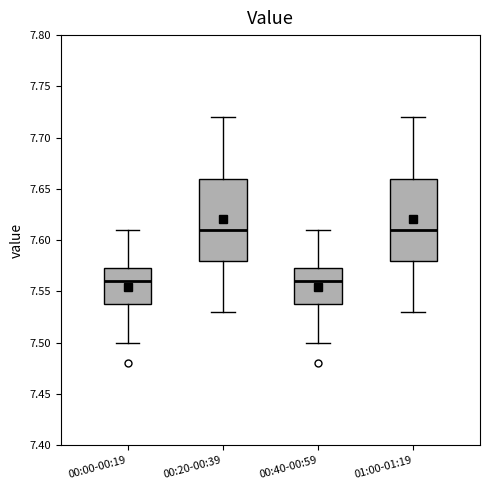

Reading left to right, read every box against the y-axis: the position of its median line, the range the box covers, and the ends of its whiskers. The values are not printed on the chart, so give them approximately, as read against the axis.

00:00-00:19: median 7.560, box 7.540 to 7.575, whiskers 7.500 to 7.610
00:20-00:39: median 7.610, box 7.580 to 7.660, whiskers 7.530 to 7.720
00:40-00:59: median 7.560, box 7.540 to 7.575, whiskers 7.500 to 7.610
01:00-01:19: median 7.610, box 7.580 to 7.660, whiskers 7.530 to 7.720